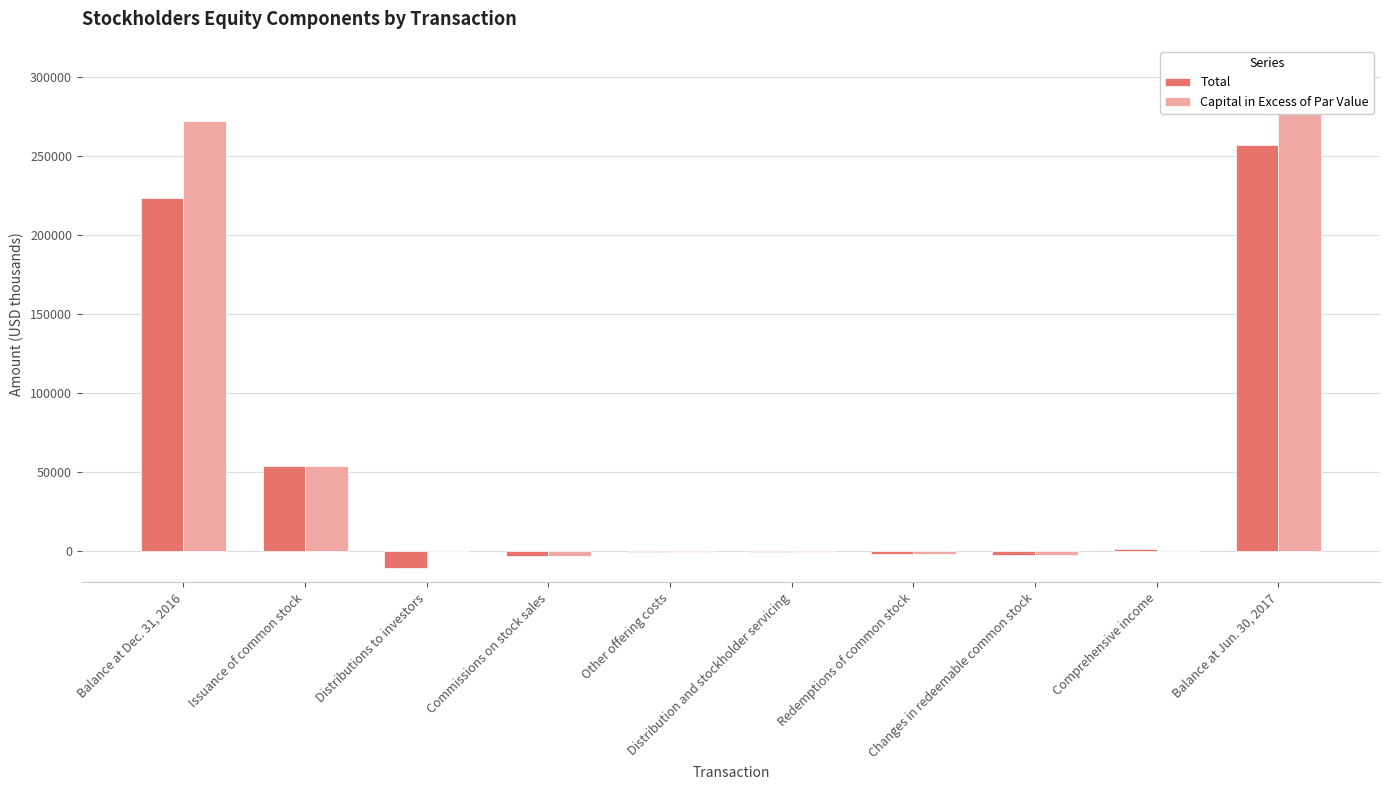

What is the greatest value displayed?

315894